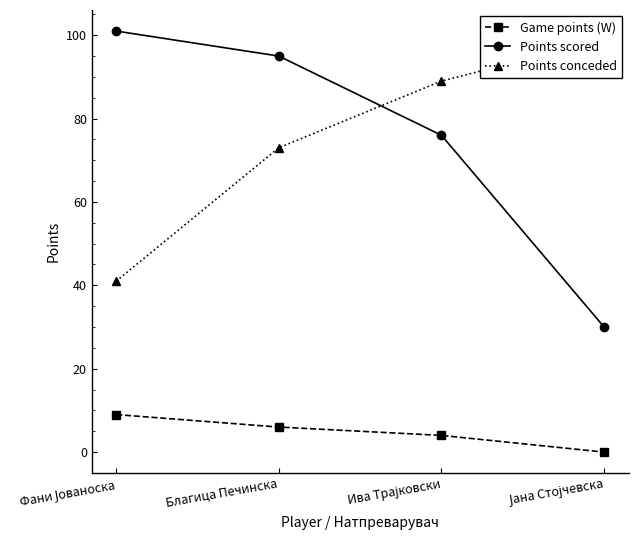

True or false: Game points (W) and Points scored intersect in this chart.

False